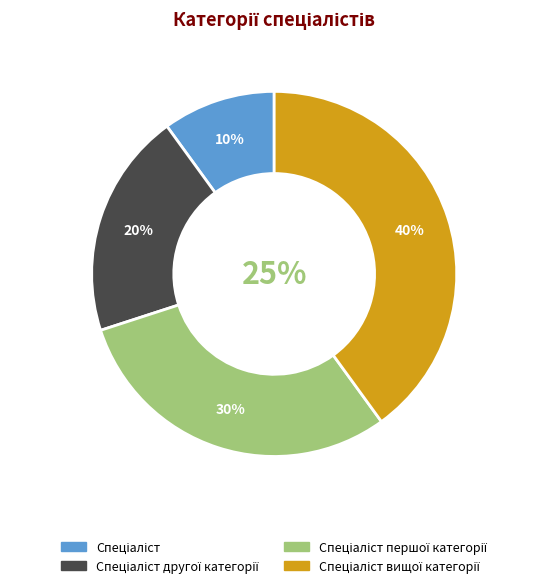

How many slices are in this pie chart?

4